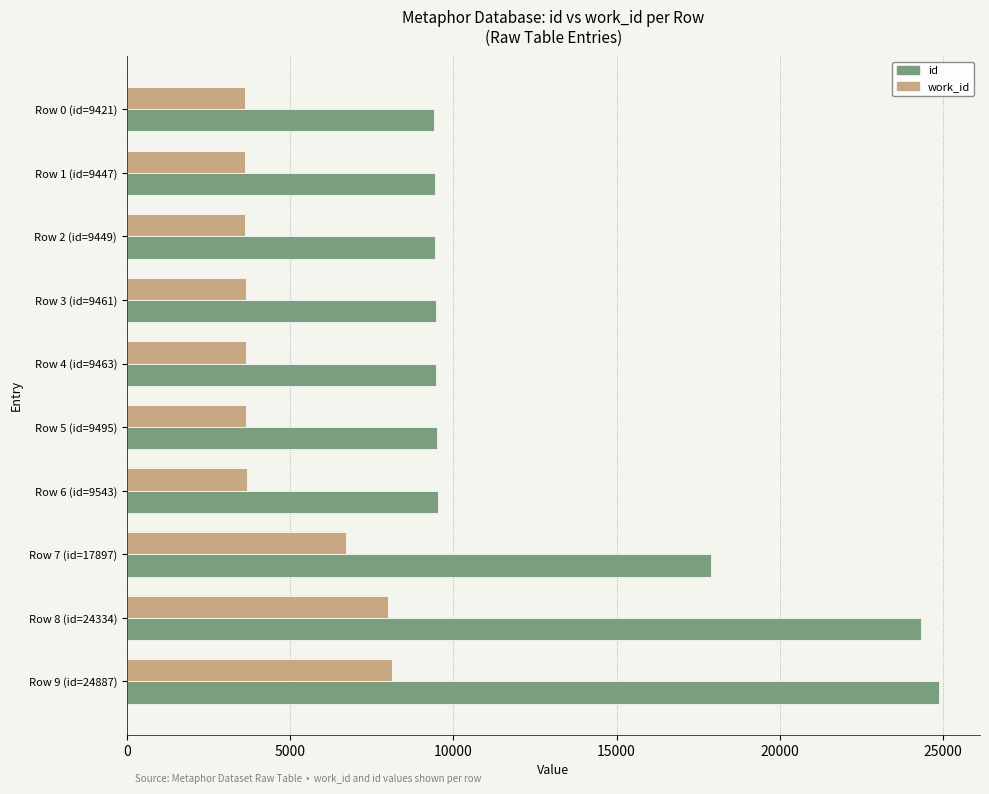

At Row 2 (id=9449), list the series in order from smallest to largest.

work_id, id